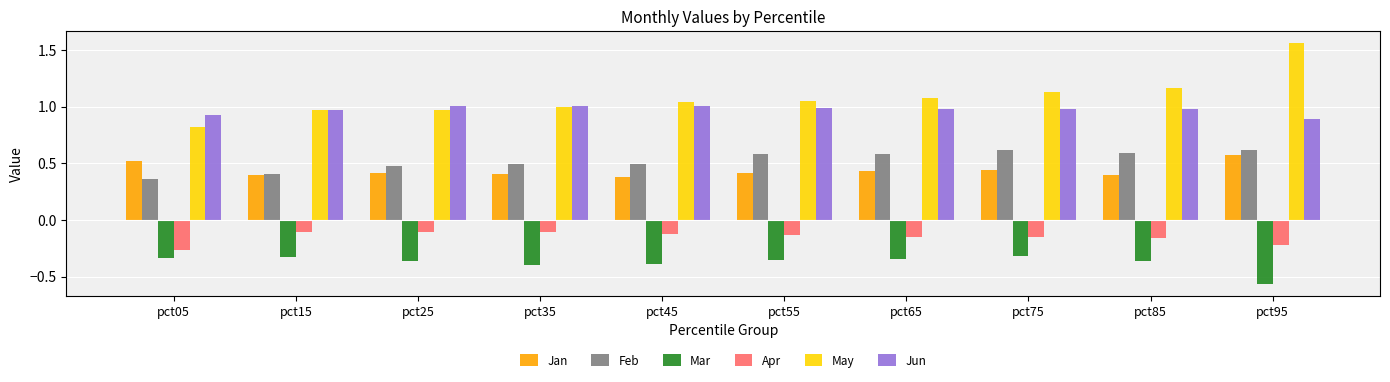

The value of Apr at pct15 is -0.1. True or false?

True